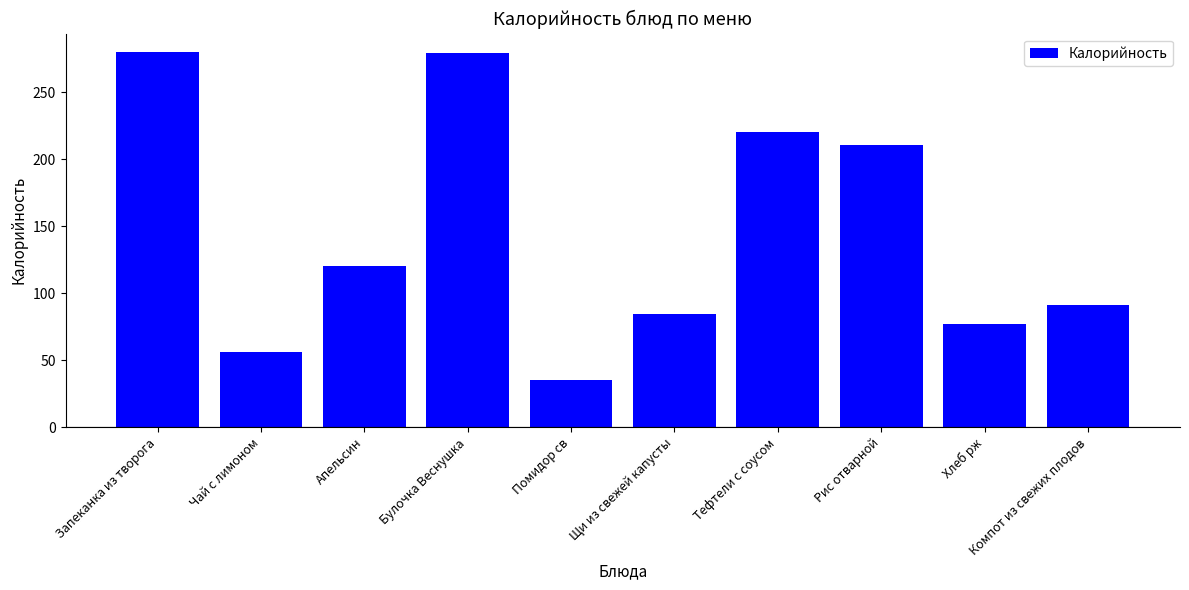

How many data points are less than 120?

5